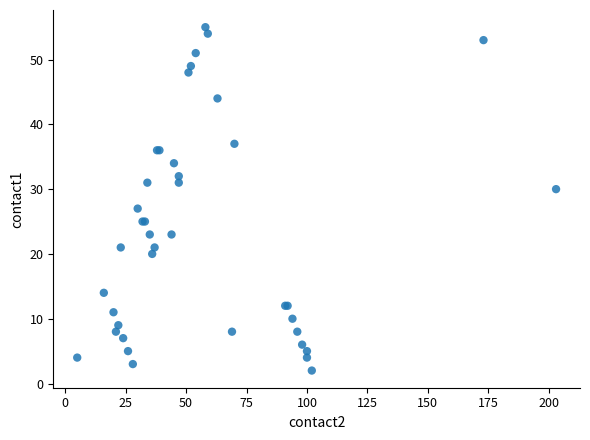

What Y value in the scatter plot is closest to 28?

27